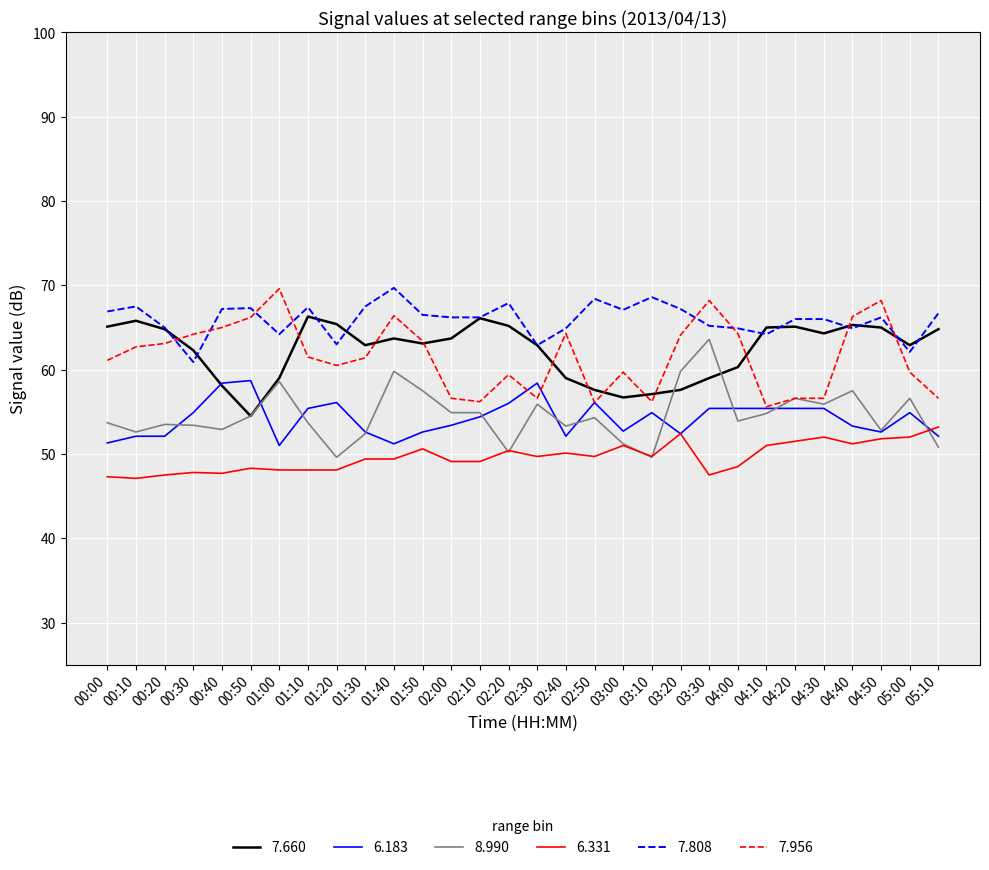

What position from the right is 01:30?

21